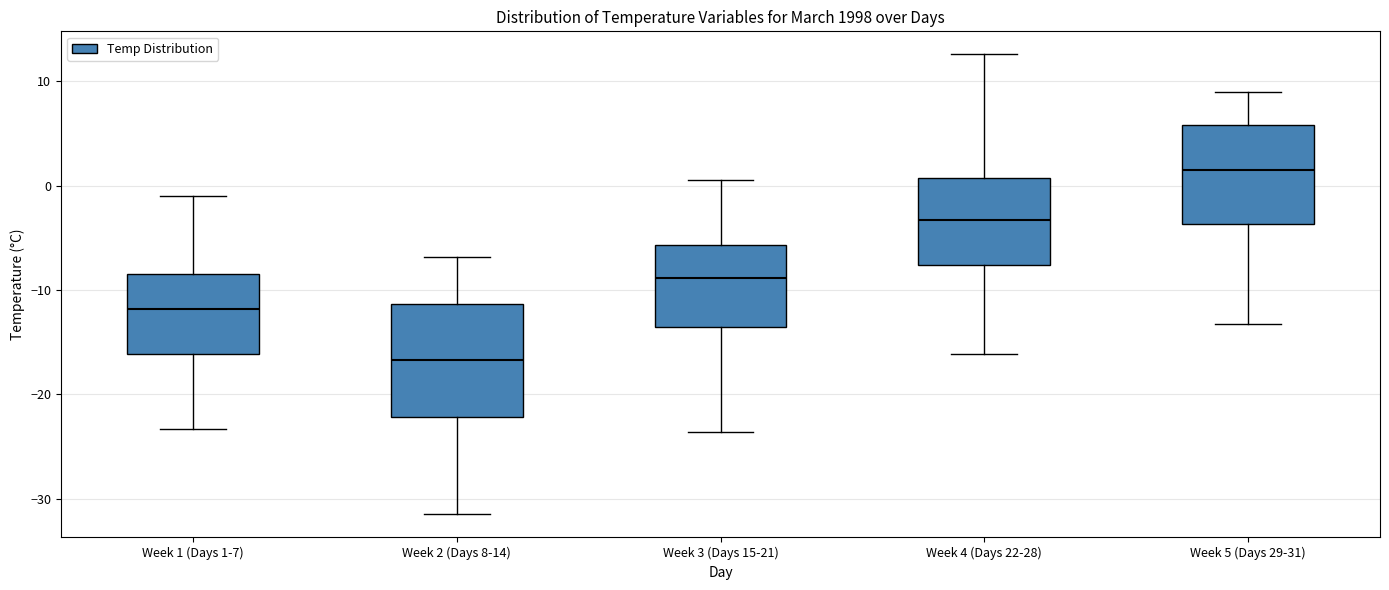

Which box has the lowest median line?

Week 2 (Days 8-14)